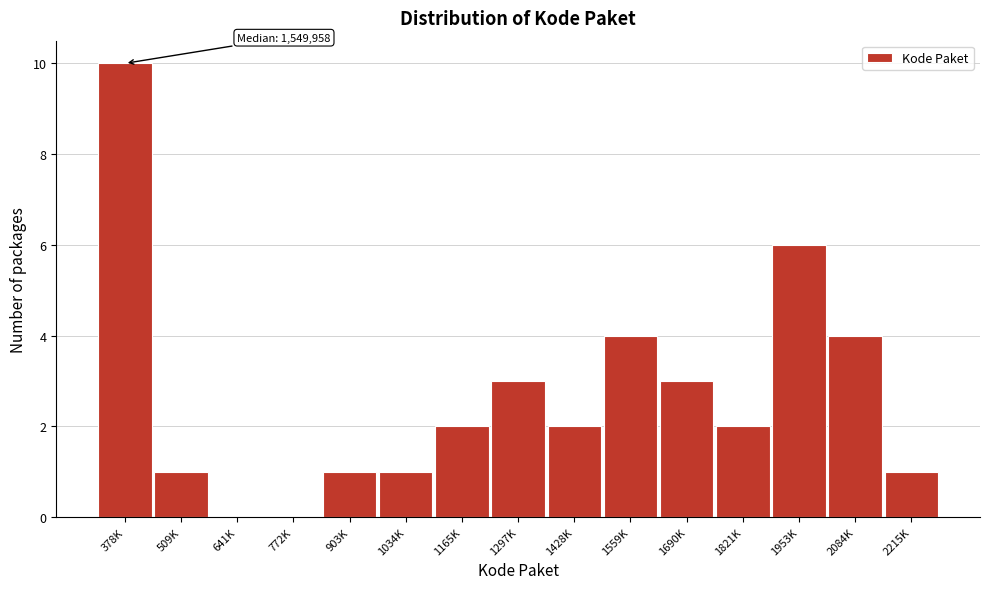

Reading left to right, extract all data points from this chart.

378K=10	509K=1	641K=0	772K=0	903K=1	1034K=1	1165K=2	1297K=3	1428K=2	1559K=4	1690K=3	1821K=2	1953K=6	2084K=4	2215K=1